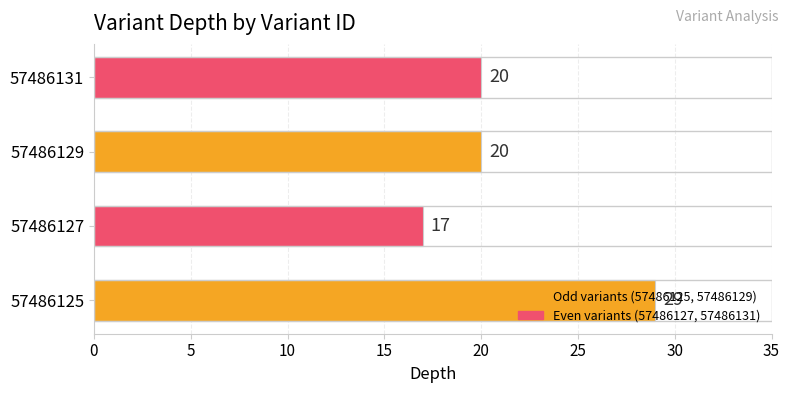

What is the change in value from 57486125 to 57486131?

-9